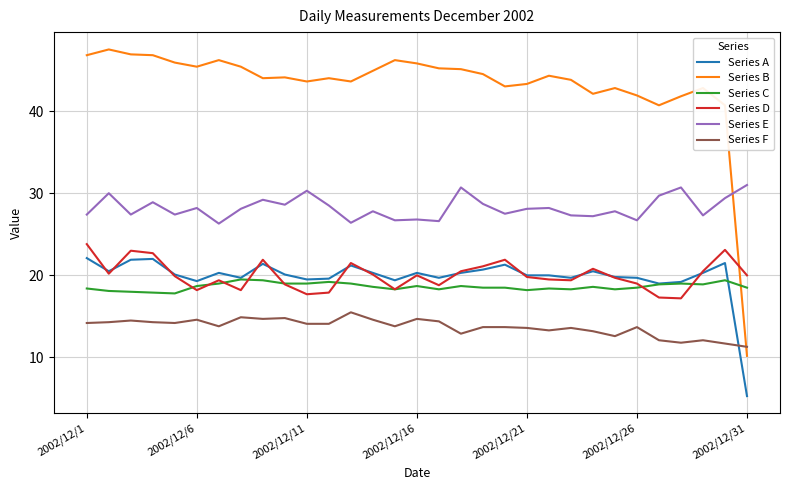

What is the difference between the maximum and second lowest values in the Series B series?

6.8